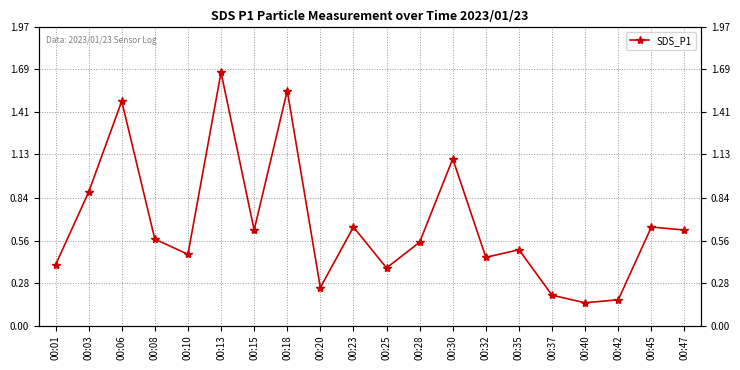

What is the approximate value at 00:47?

0.6